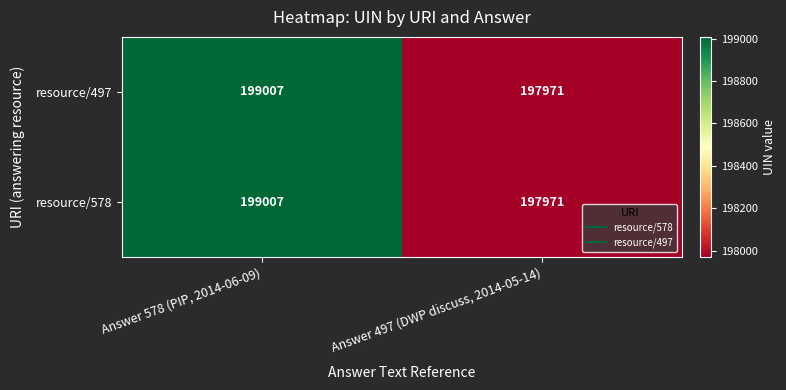

The resource/578 series shows 199007 at Answer 578 (PIP, 2014-06-09). True or false?

True